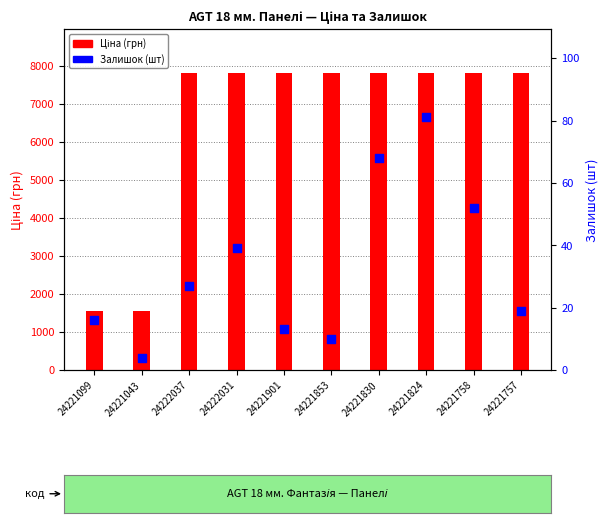

What are all the series names shown in the legend?

Ціна, Залишок